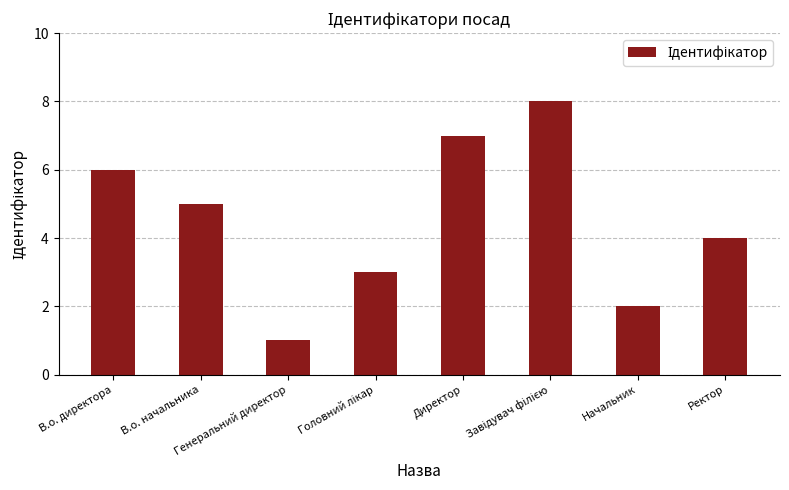

What is the sum of all values?

36